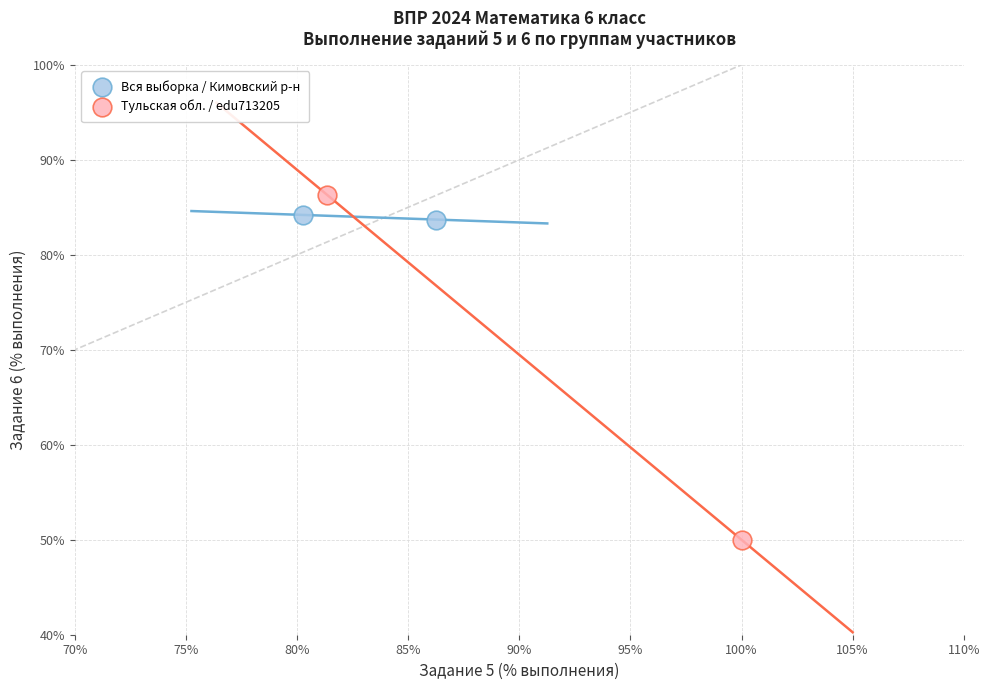

Which series contains the lowest Y value?

Тульская обл. / edu713205